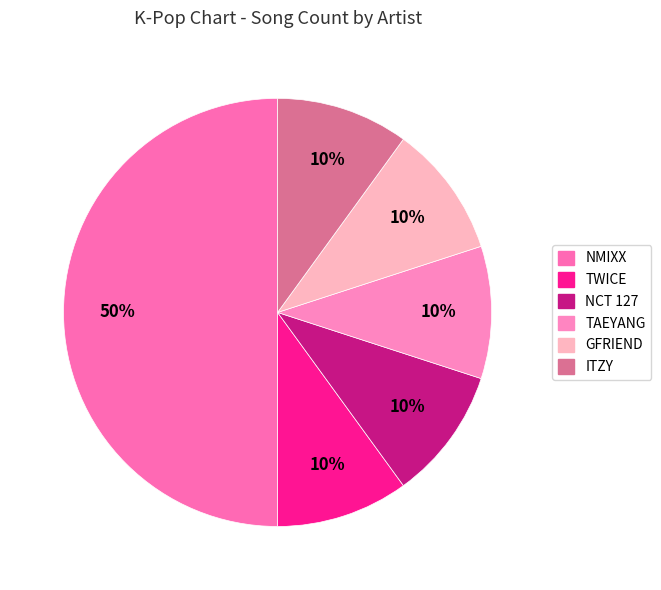

What percentage is the NCT 127 slice, to the nearest percent?

10%